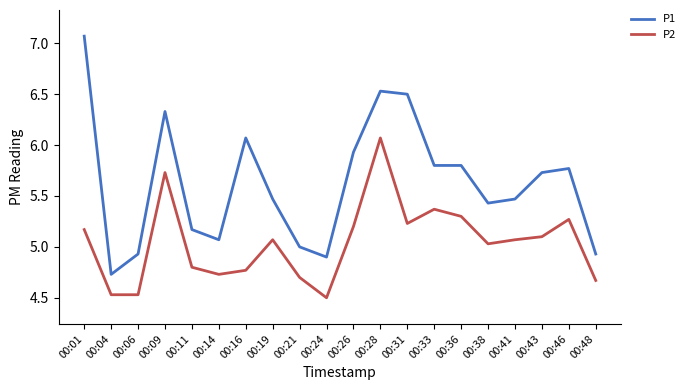

True or false: P1 and P2 cross at least once.

False